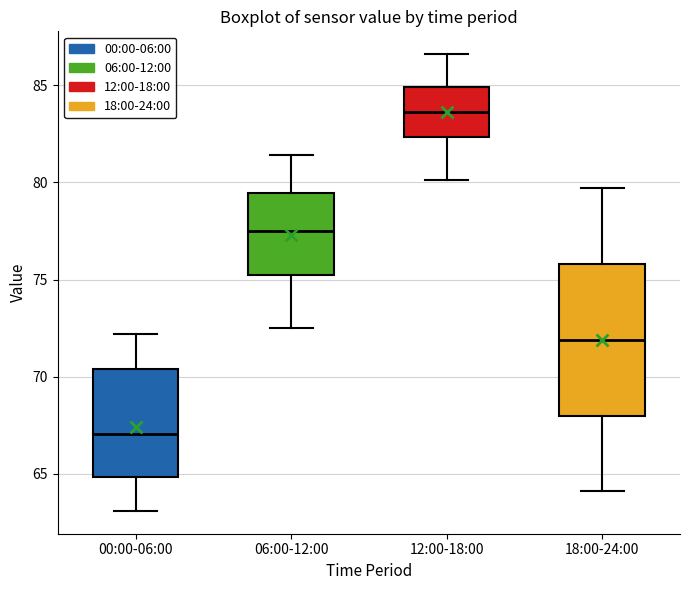

Comparing the boxes themselves (not the whiskers), which one is the tallest?

18:00-24:00